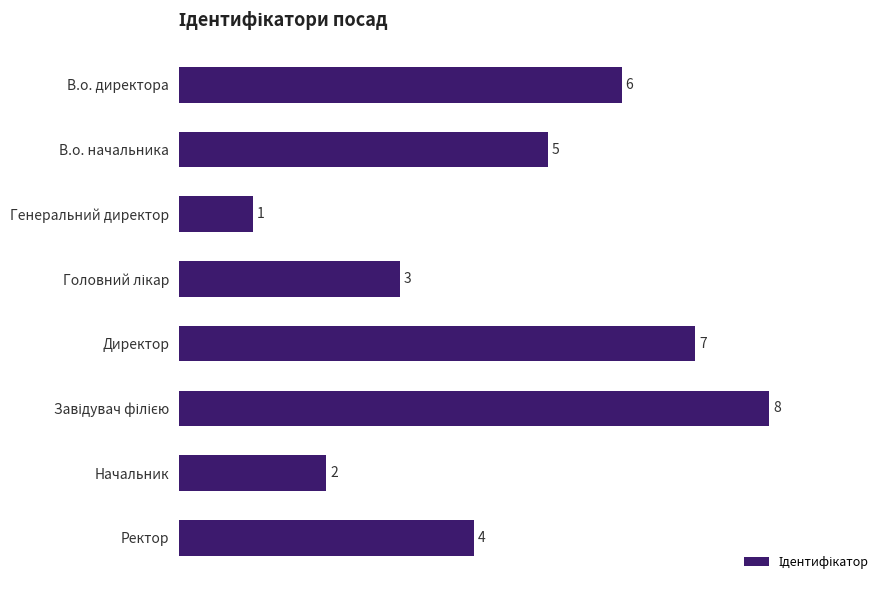

Is it true that the value at Начальник is 1?

False